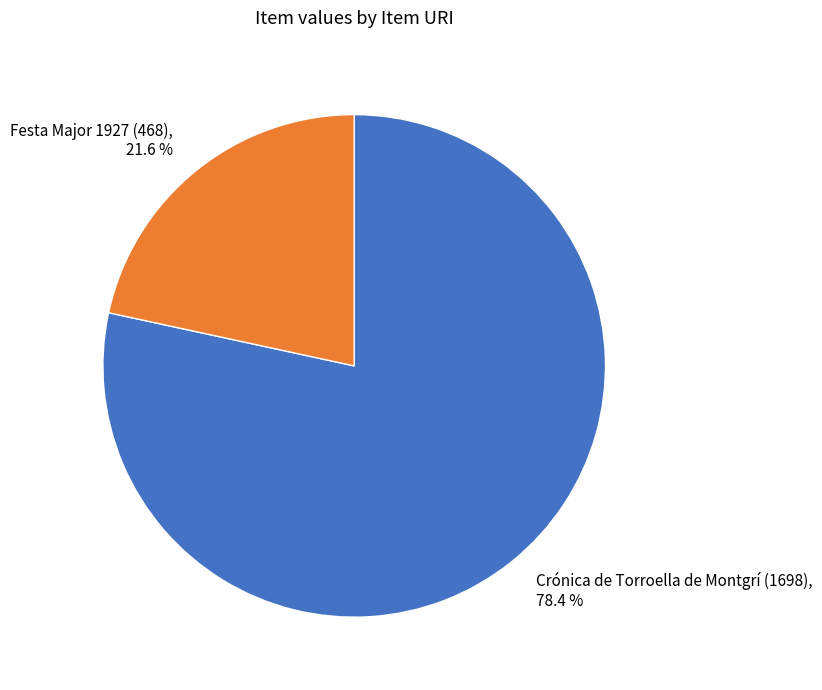

What is the largest slice in the pie chart?

Crónica de Torroella de Montgrí (1698)